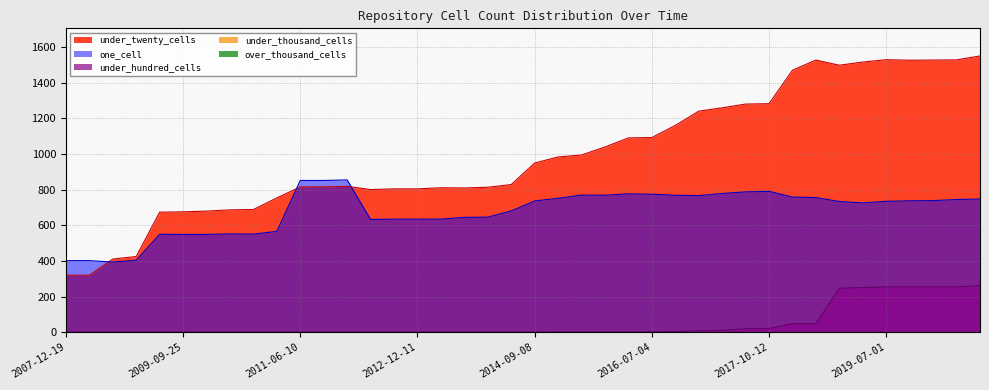

What is the label of the 18th point from the right?

2015-10-01